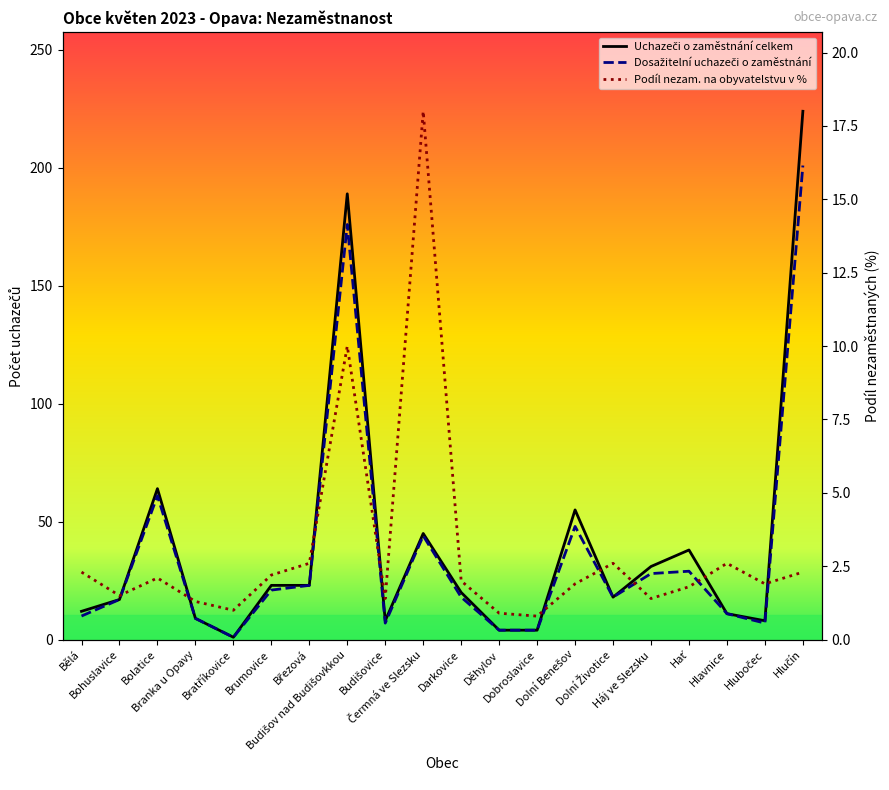

True or false: Uchazeči o zaměstnání celkem and Podíl nezam. na obyvatelstvu v % intersect in this chart.

False